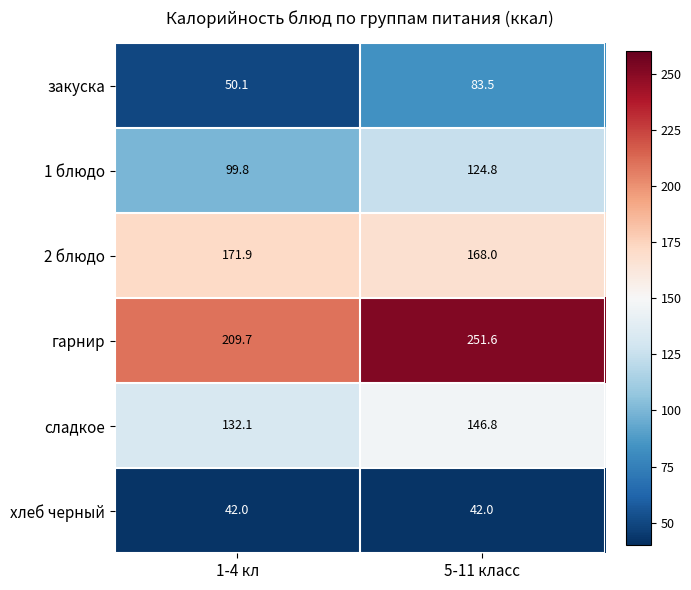

Is it true that сладкое equals 146.8 at 5-11 класс?

True